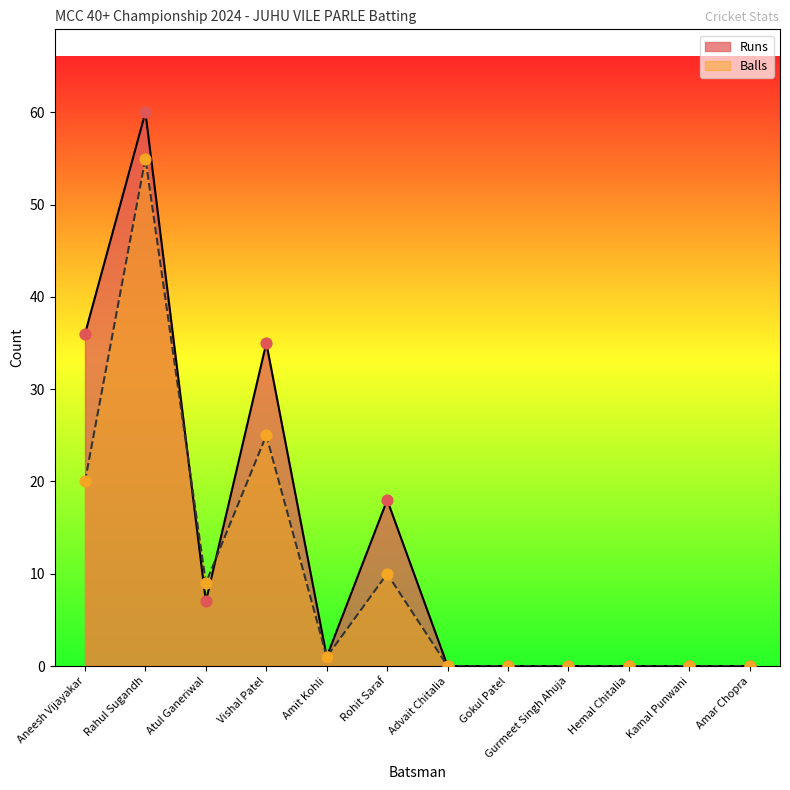

Which series contains the highest Y value?

Runs